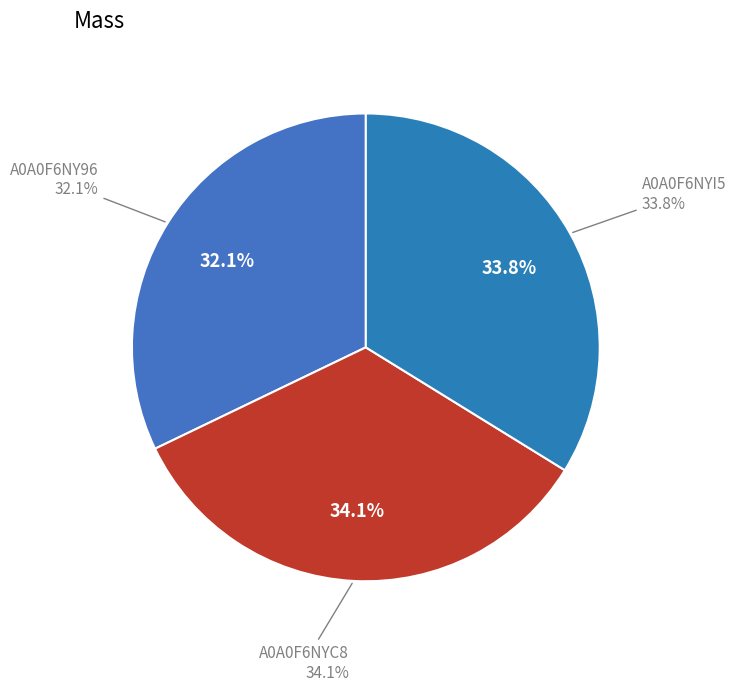

Rank the categories by value from highest to lowest.

A0A0F6NYC8, A0A0F6NYI5, A0A0F6NY96